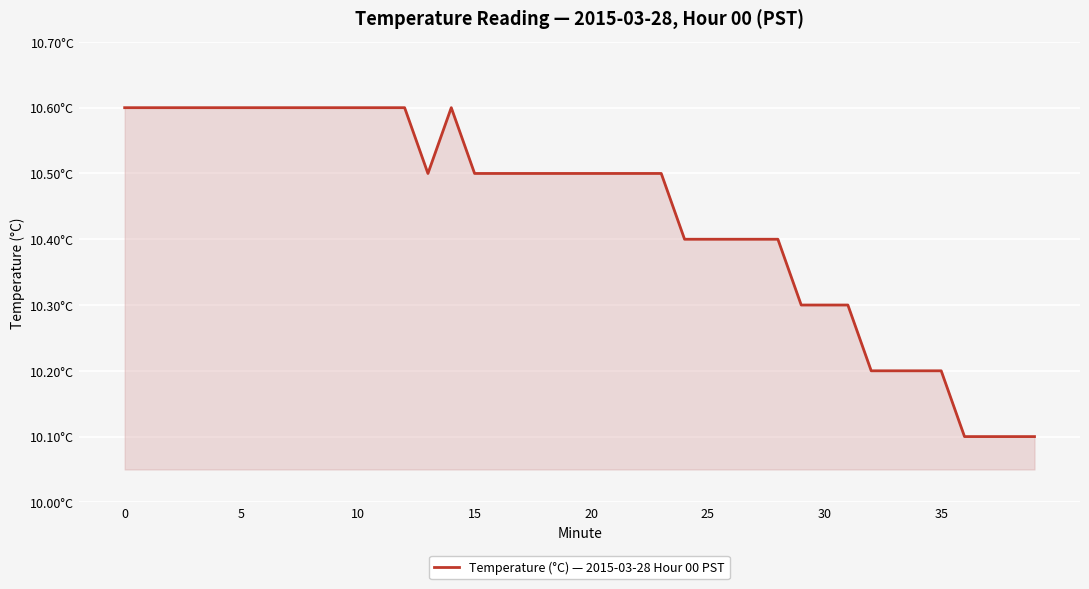

How many interior local valleys (lower than both neighbors) does the data have?

1